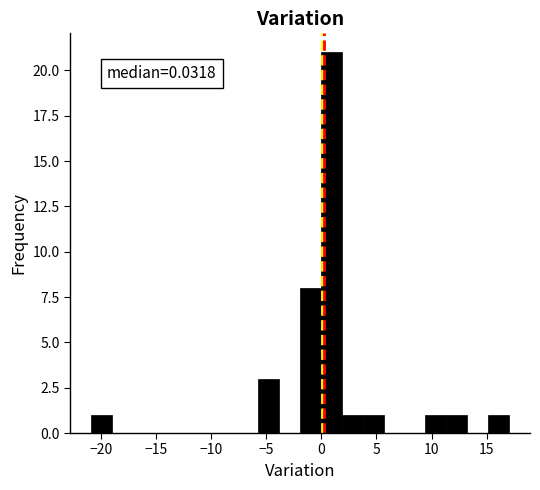

Around what value on the x-axis is the tallest bar? Give the approximate position of its centre, as read against the axis.

1.0